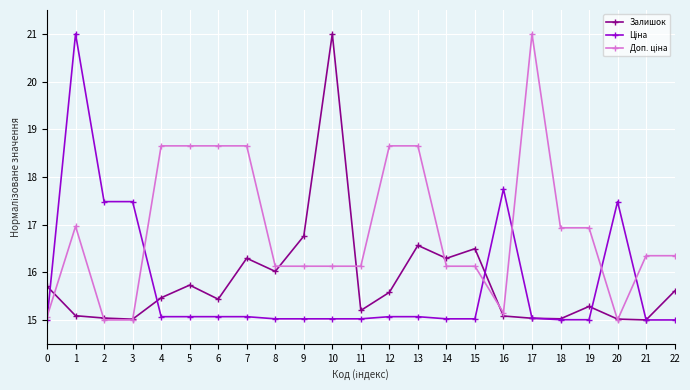

At which label is Залишок closest to 18?

9